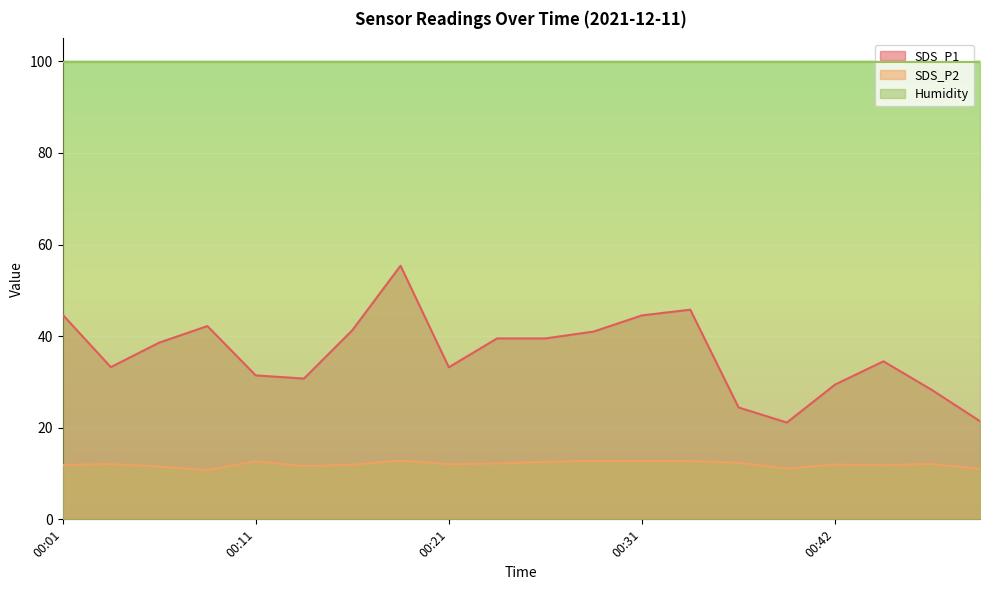

What is the difference between the maximum and minimum values in the SDS_P1 series?

34.2